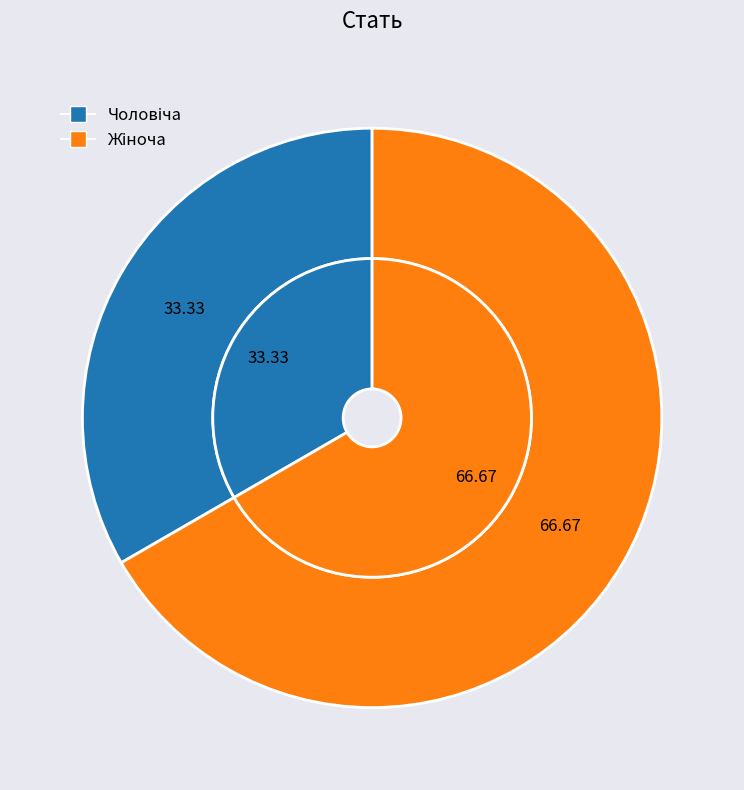

How much of the chart is everything except Жіноча?

33.3%